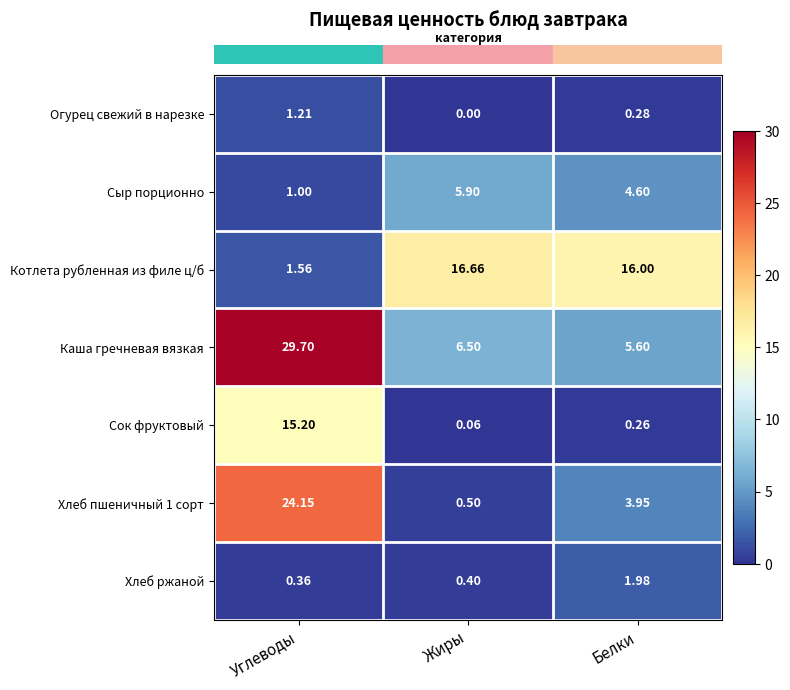

Which category has the lowest value across all series?

Жиры